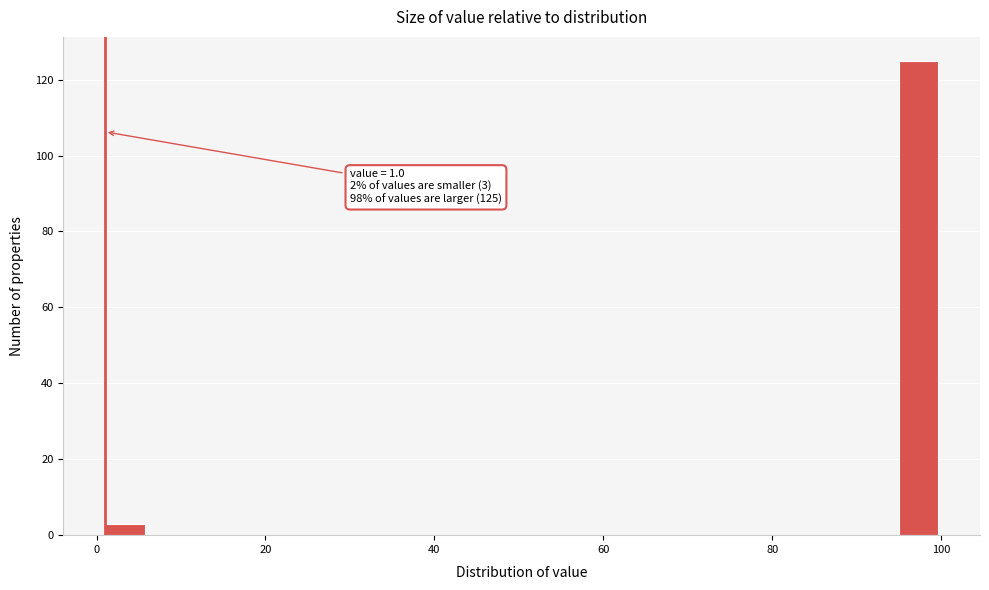

Around what value on the x-axis is the tallest bar? Give the approximate position of its centre, as read against the axis.

98